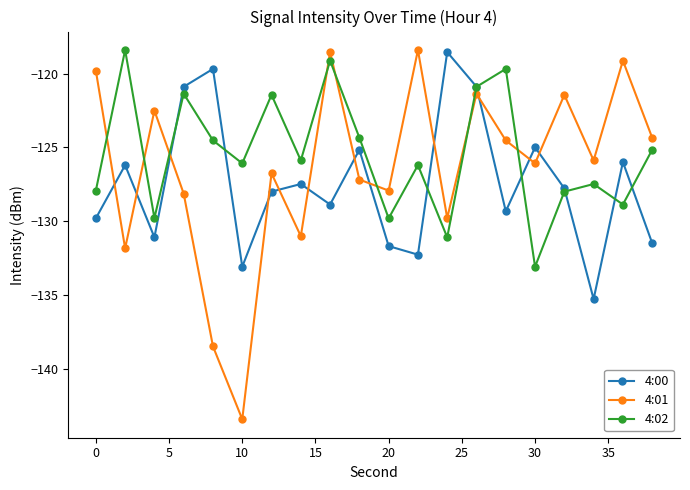

What is the value of the 4:00 point at the 15th from the left?

-129.3